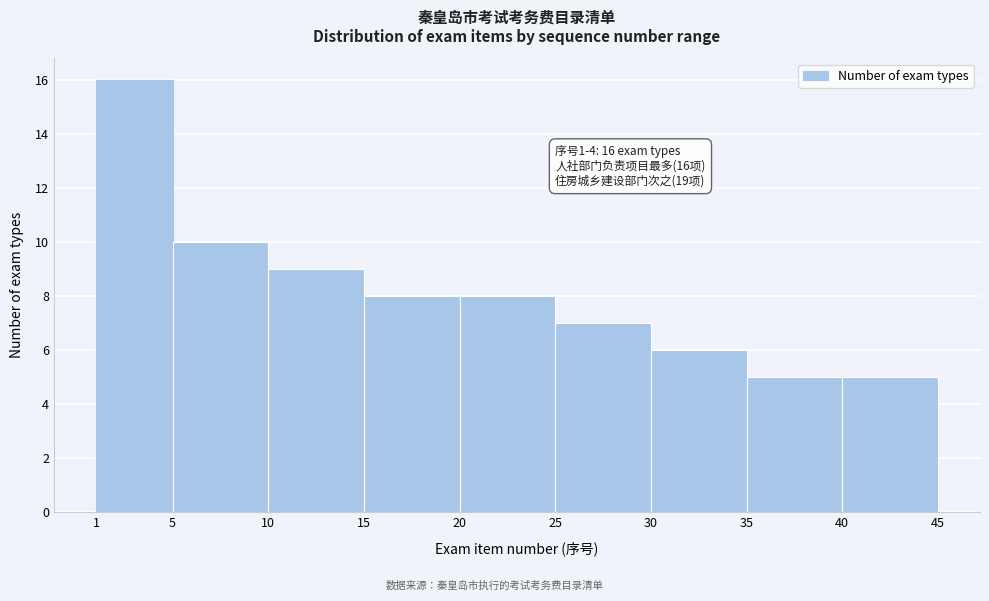

Which range on the x-axis has the tallest bar?

1 to 5